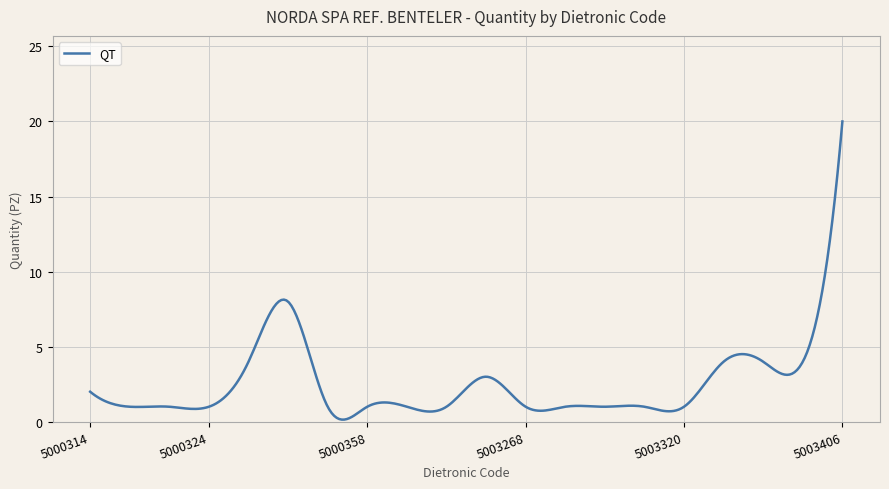

What is the minimum value shown in the chart?

0.1